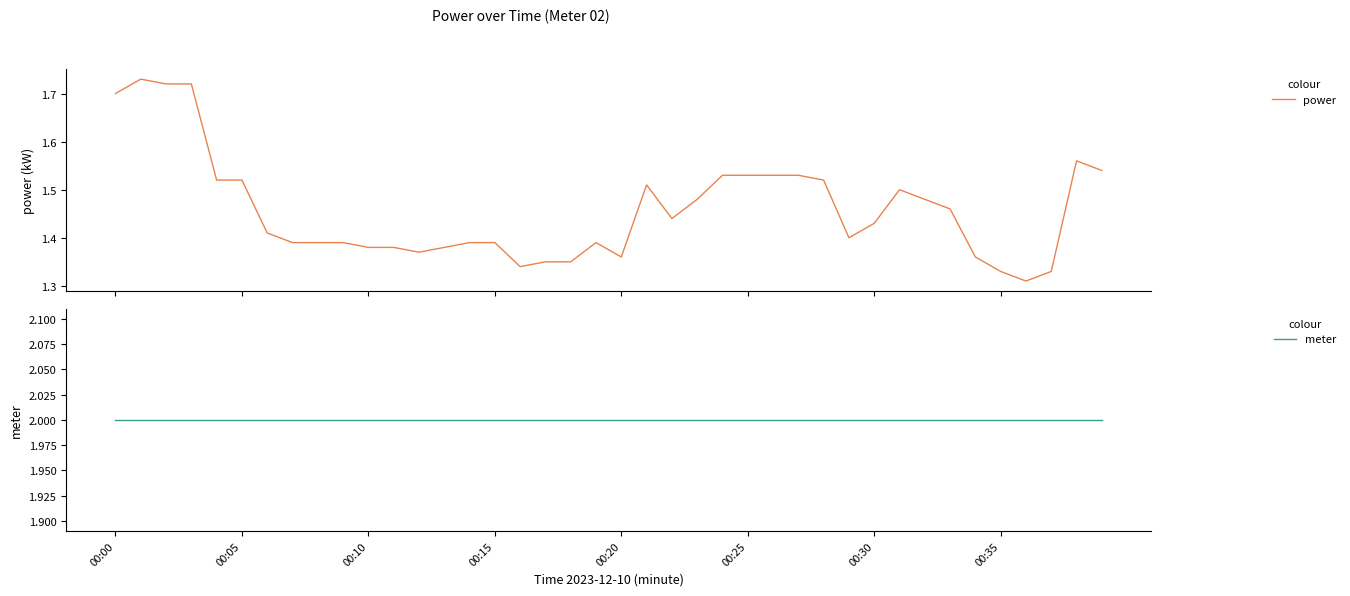

The meter series shows 3.5 at 38. True or false?

False